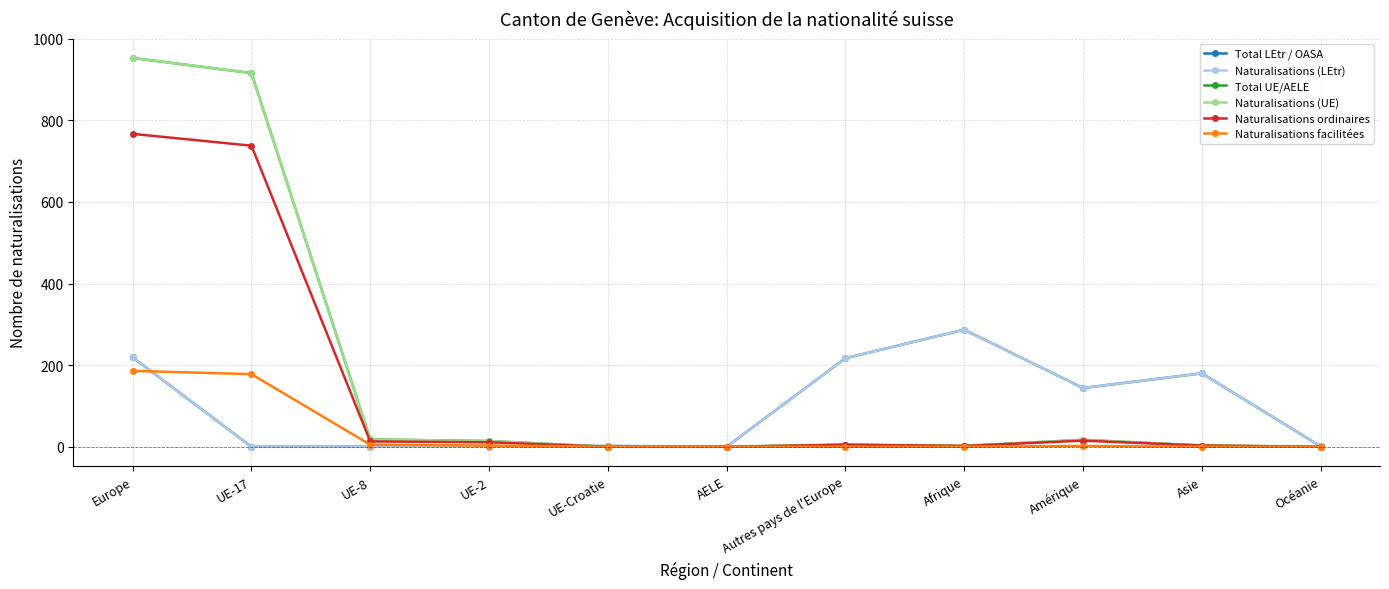

Is this an area chart (filled region under the line)?

No